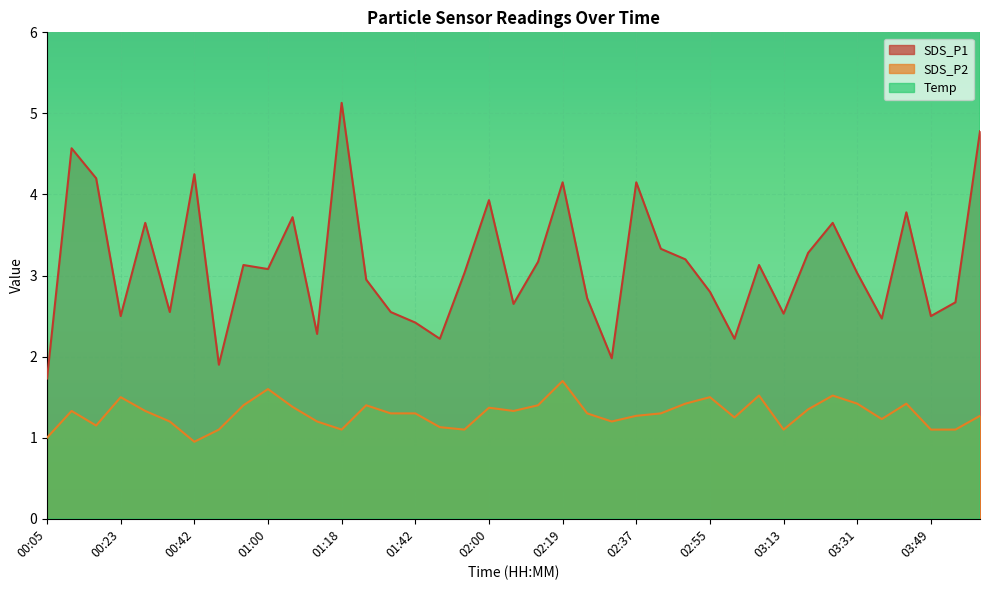

What position from the right is 02:43?

14